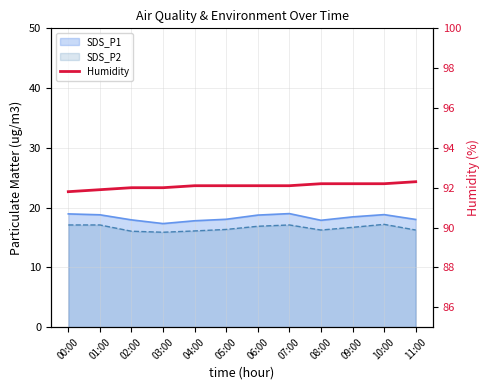

Approximately how many times larger is the value at 08:00 compared to 05:00?

1.0